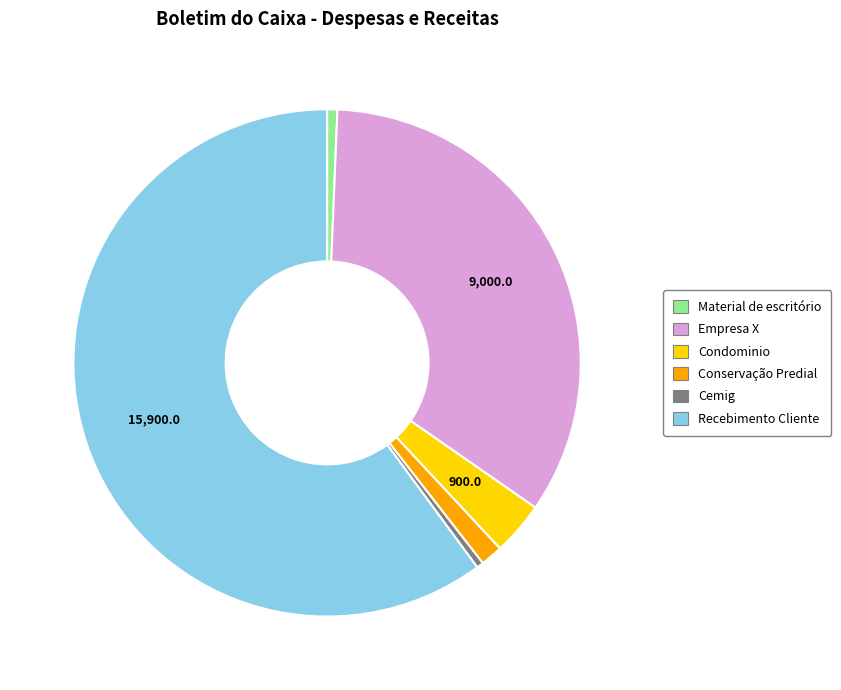

What is the largest slice in the pie chart?

Recebimento Cliente